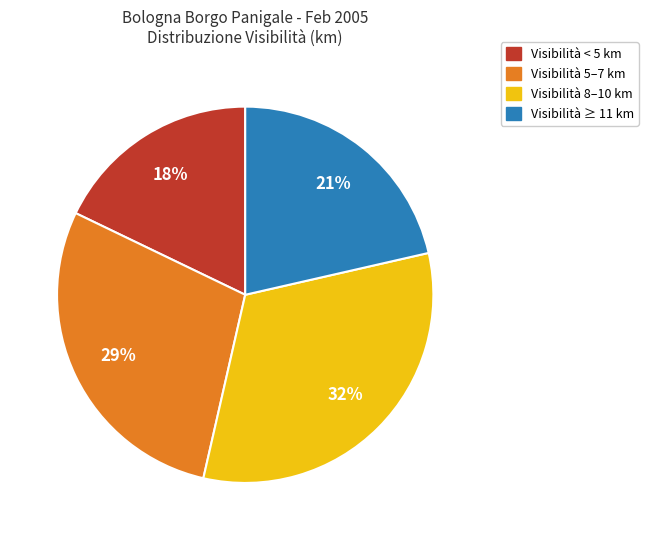

Is there any slice that represents more than half of the pie?

No